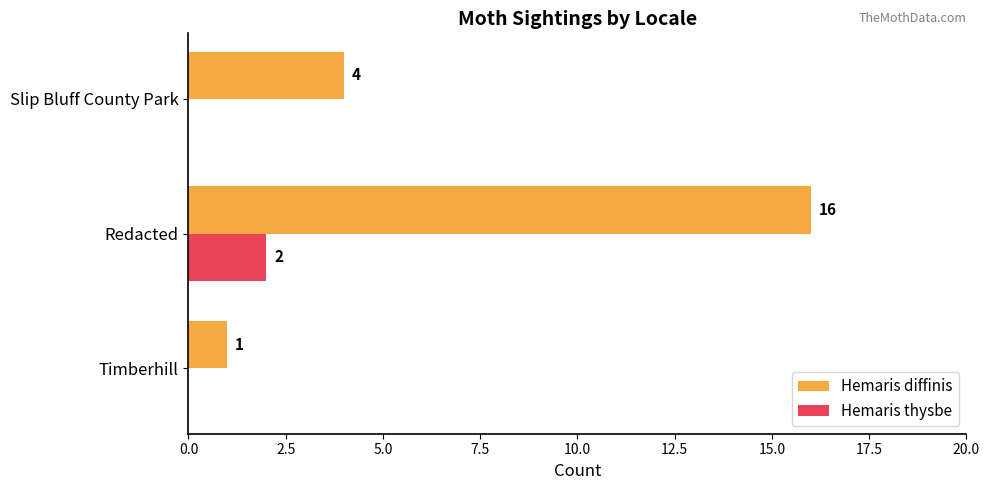

The Hemaris diffinis series shows 4 at Slip Bluff County Park. True or false?

True